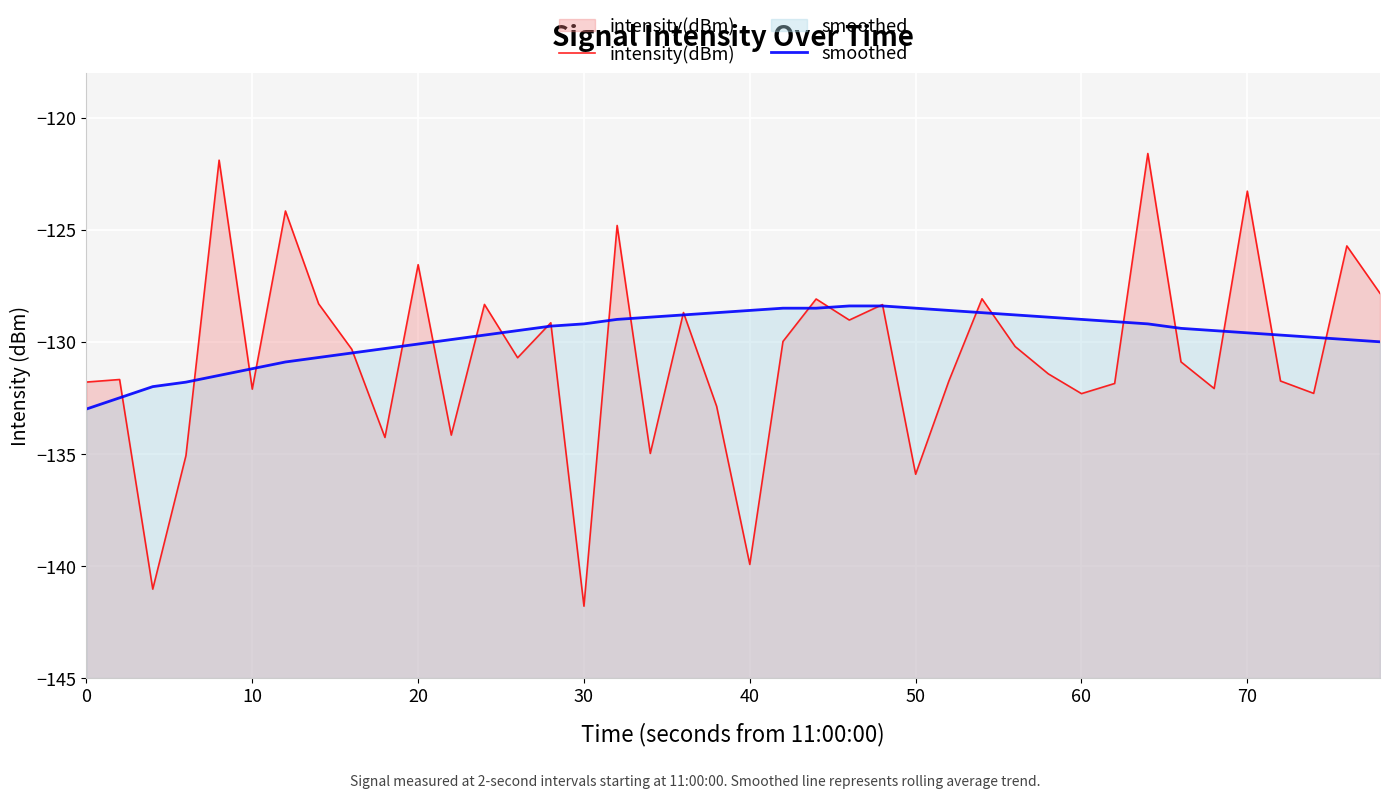

What is the value of the intensity(dBm) point at the 16th from the left?

-141.8